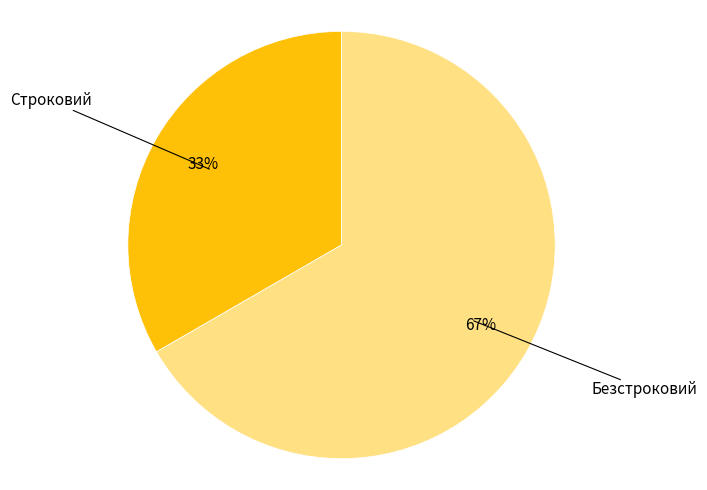

Is there any slice that represents more than half of the pie?

Yes